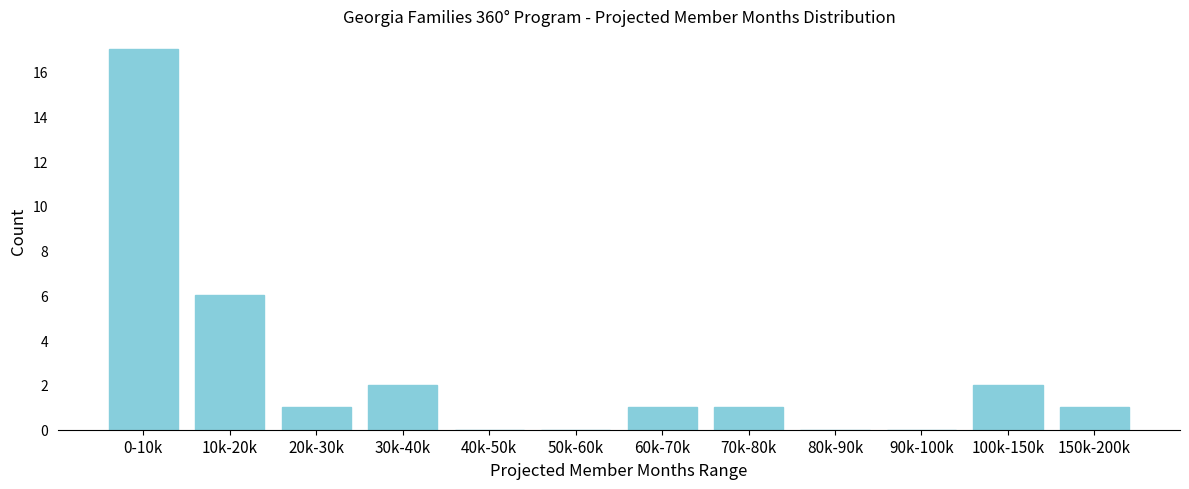

Reading right to left, list all the values displayed in this chart.

150k-200k=1	100k-150k=2	90k-100k=0	80k-90k=0	70k-80k=1	60k-70k=1	50k-60k=0	40k-50k=0	30k-40k=2	20k-30k=1	10k-20k=6	0-10k=17